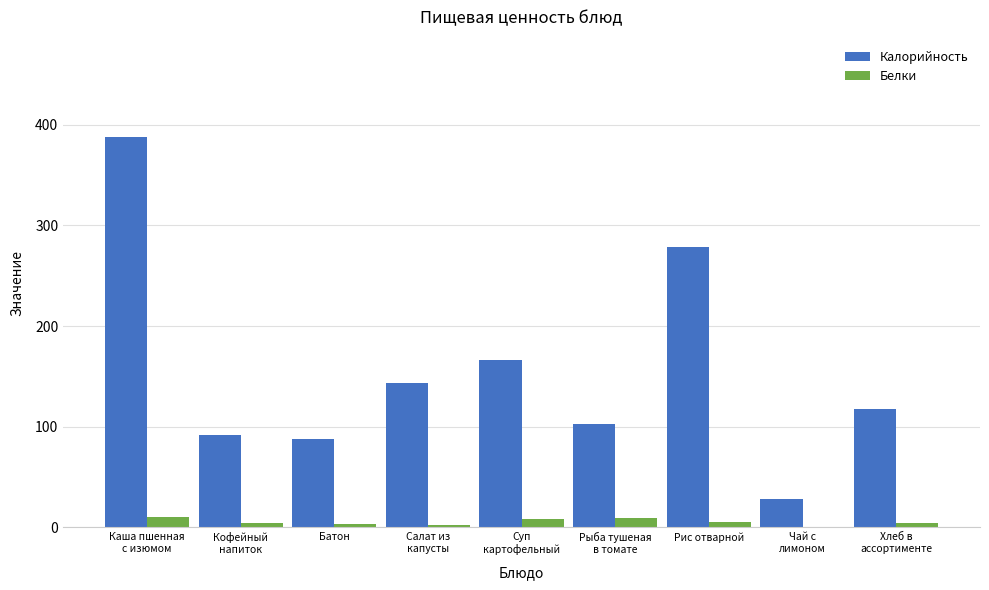

What is the greatest value displayed?

387.7